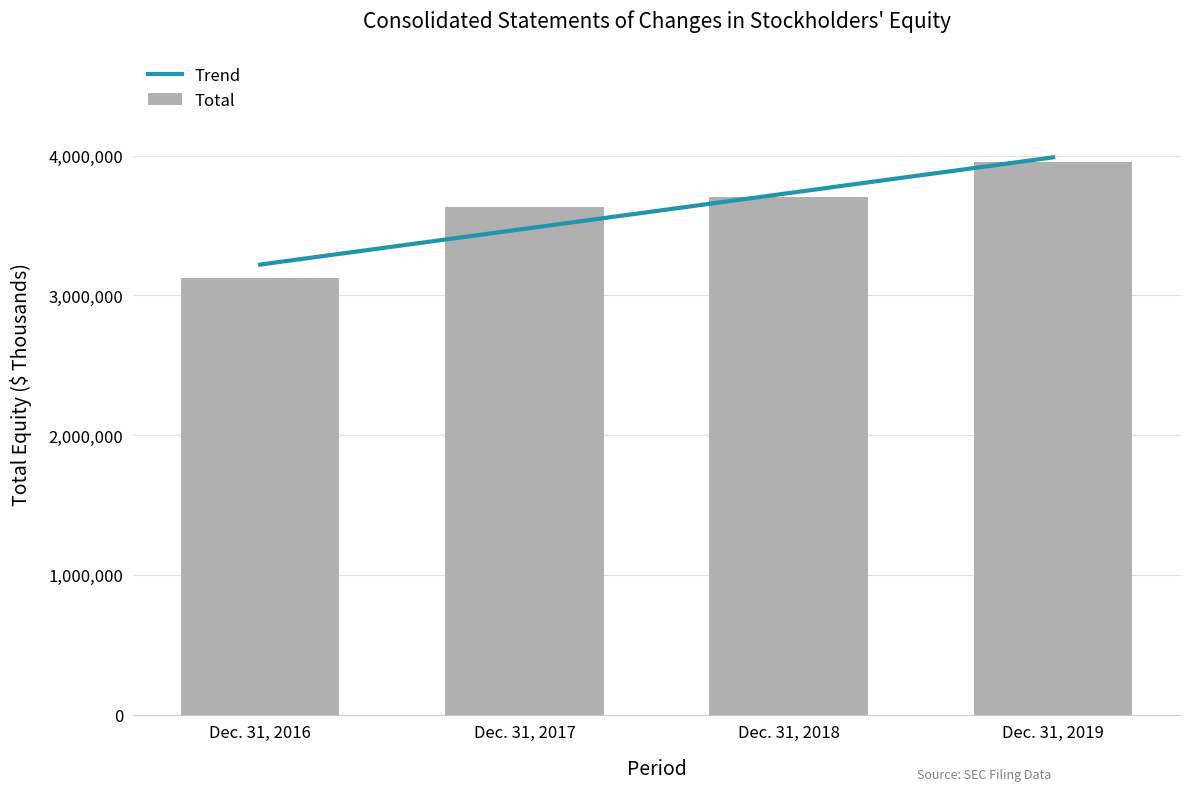

At which category does the chart reach its peak across all series?

Dec. 31, 2019